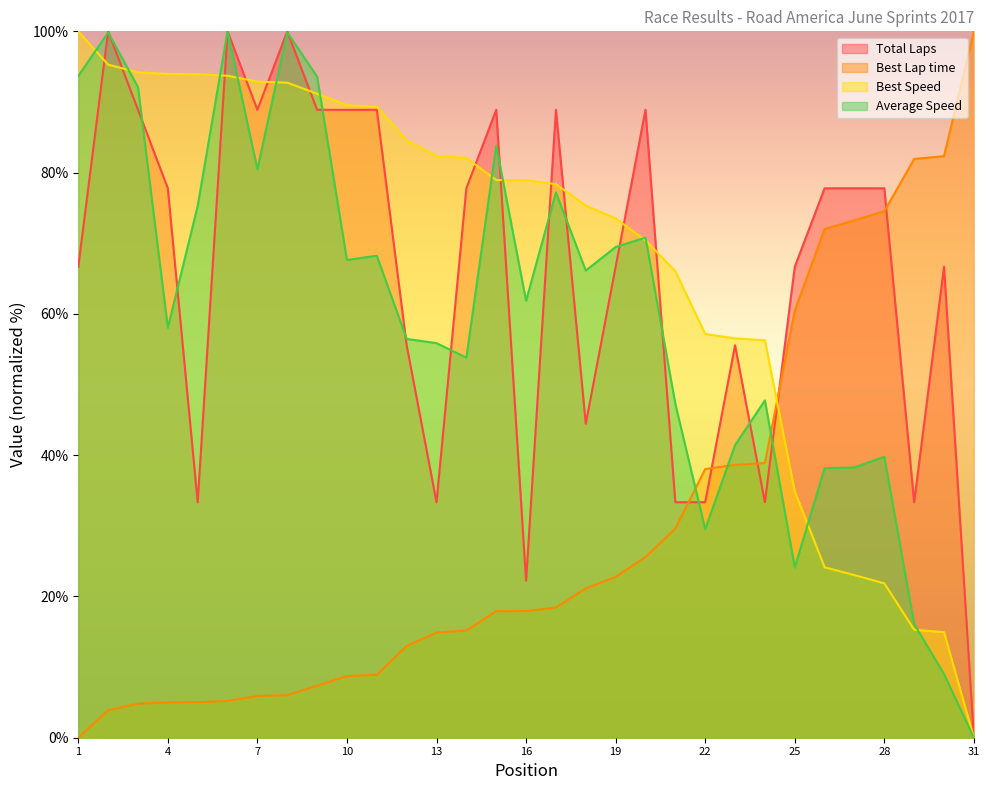

Which category has the lowest value in the Average Speed series?

31